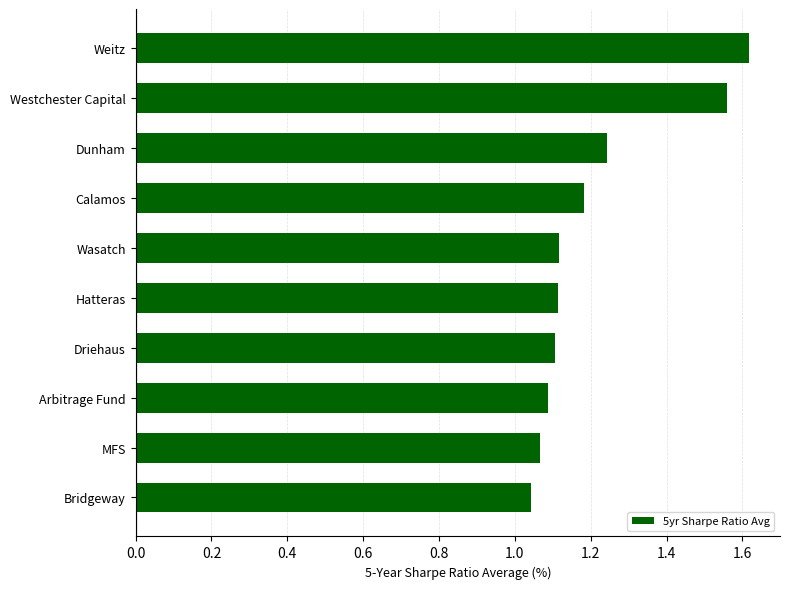

What is the change in value from Weitz to MFS?

-0.6